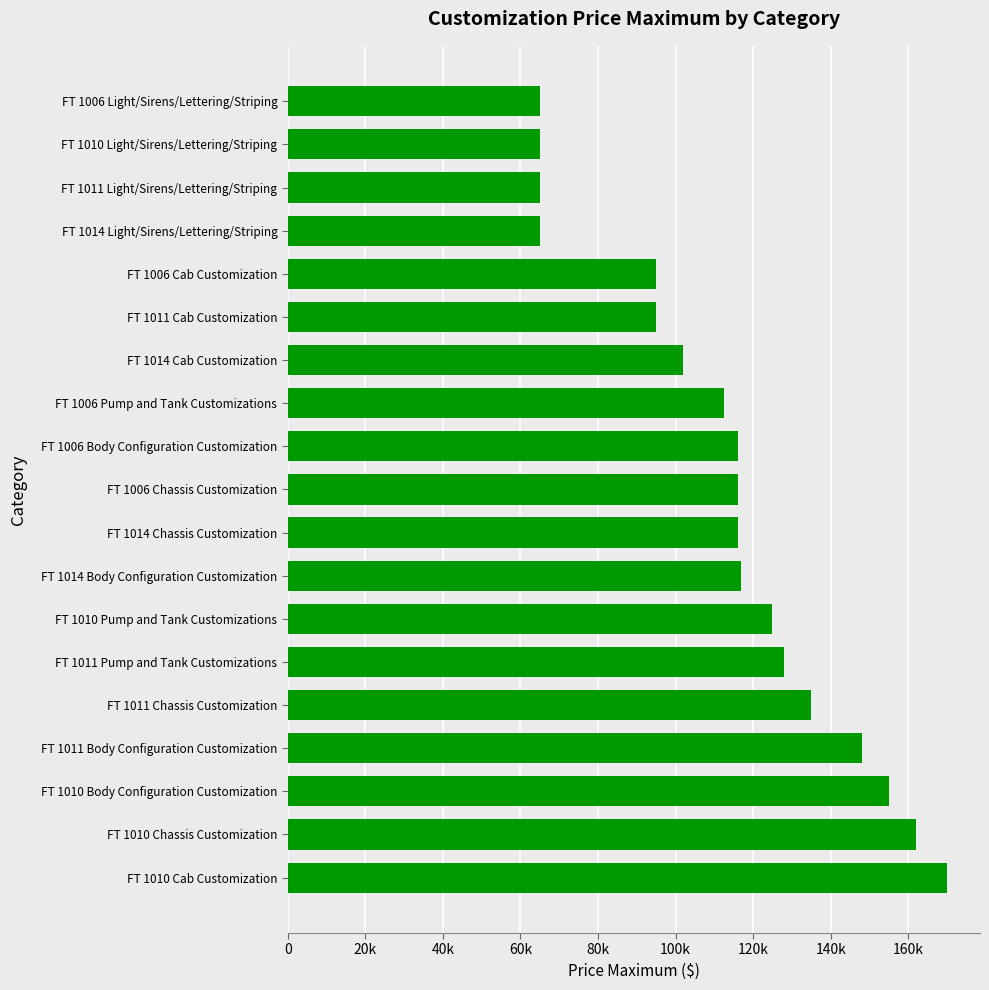

Does the chart contain any negative values?

No